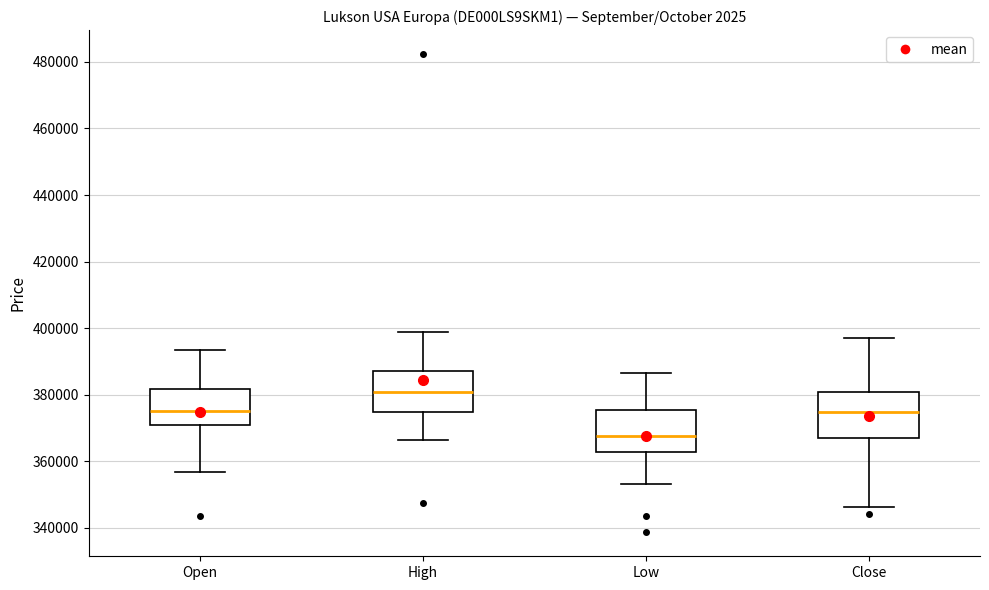

Reading left to right, transcribe this box plot: for each box, give where its median line is, the range the box spans, and where its two whiskers end, as read against the y-axis. The values are not printed on the chart, so give them approximately, as read against the axis.

Open: median 376000, box 370000 to 382000, whiskers 356000 to 394000
High: median 380000, box 374000 to 388000, whiskers 366000 to 398000
Low: median 368000, box 362000 to 376000, whiskers 354000 to 386000
Close: median 374000, box 366000 to 380000, whiskers 346000 to 398000